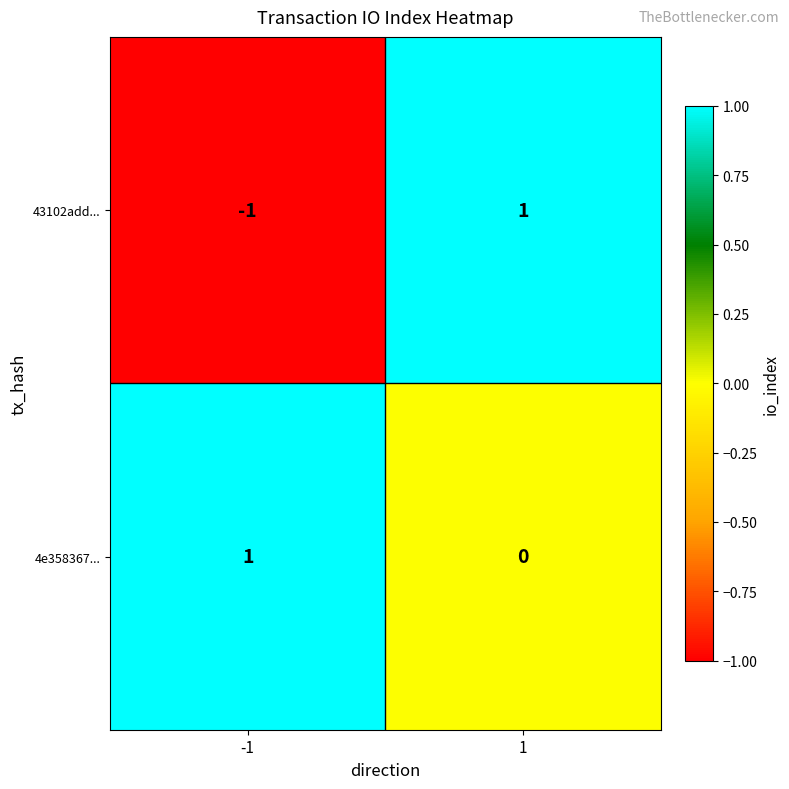

Rank the series by their average value, from highest to lowest.

4e358367..., 43102add...